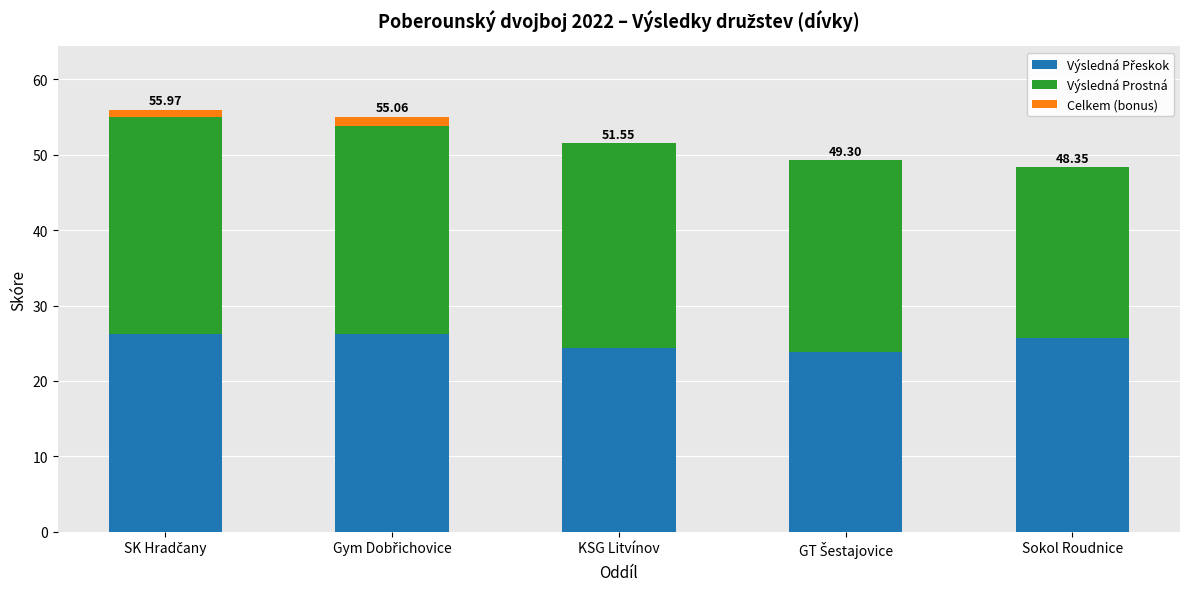

What is the label of the 3rd bar from the left?

KSG Litvínov